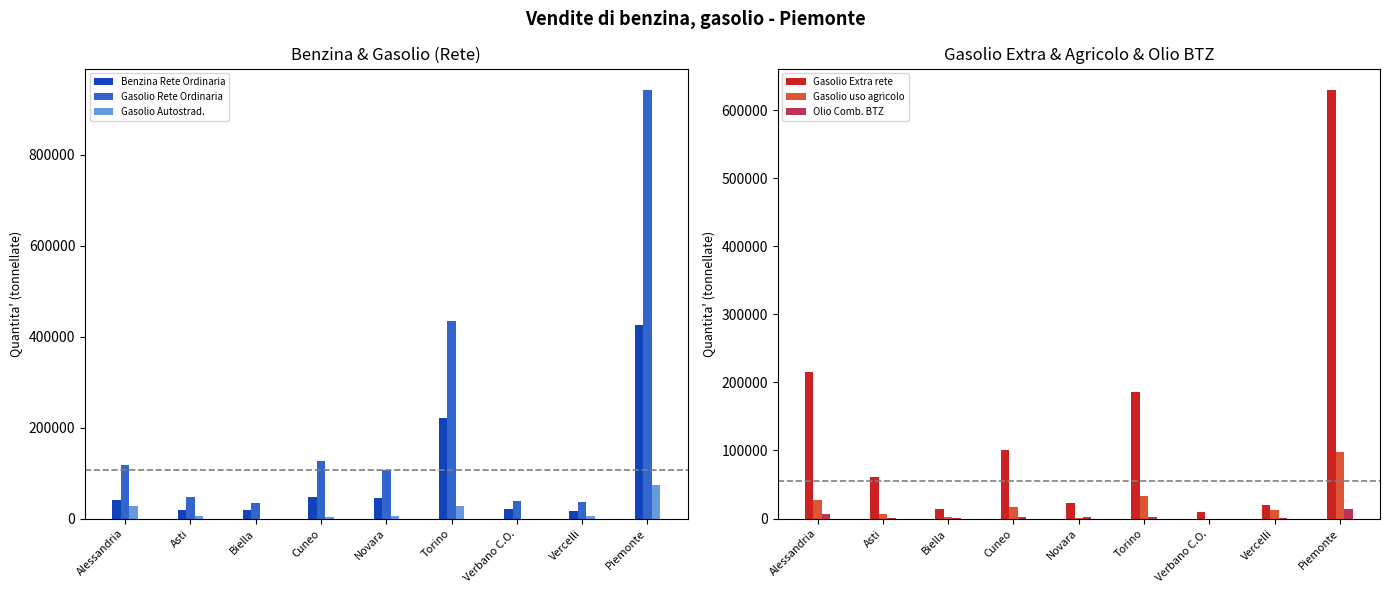

Reading left to right, extract all data points from this chart.

Benzina Rete Ordinaria: Alessandria=39826	Asti=17820	Biella=18215	Cuneo=47679	Novara=45625	Torino=220377	Verbano C.O.=21122	Vercelli=15838	Piemonte=426502
Gasolio Rete Ordinaria: Alessandria=118628	Asti=47180	Biella=33148	Cuneo=127220	Novara=107006	Torino=435190	Verbano C.O.=37829	Vercelli=35959	Piemonte=942160
Gasolio Autostrad.: Alessandria=27216	Asti=5857	Biella=0	Cuneo=2724	Novara=6573	Torino=26617	Verbano C.O.=112	Vercelli=5511	Piemonte=74610
Gasolio Extra rete: Alessandria=214590	Asti=60415	Biella=14521	Cuneo=100633	Novara=23254	Torino=186407	Verbano C.O.=10052	Vercelli=19831	Piemonte=629703
Gasolio uso agricolo: Alessandria=27498	Asti=5980	Biella=1619	Cuneo=16947	Novara=793	Torino=33412	Verbano C.O.=6	Vercelli=12077	Piemonte=98332
Olio Comb. BTZ: Alessandria=6800	Asti=360	Biella=279	Cuneo=1770	Novara=1843	Torino=2152	Verbano C.O.=71	Vercelli=329	Piemonte=13604